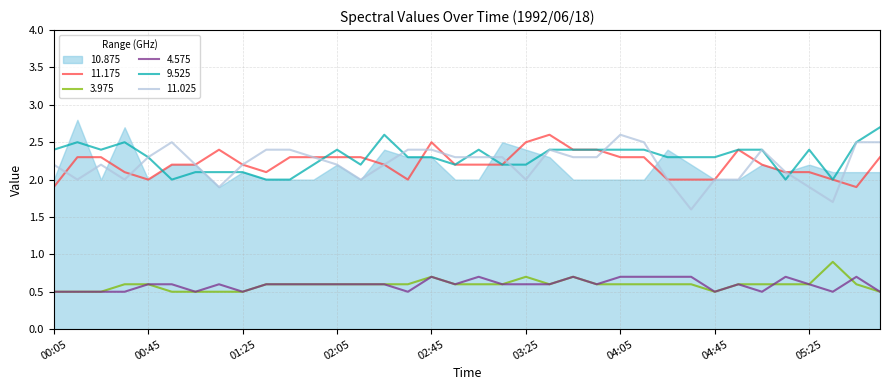

True or false: 4.575 and 11.025 intersect in this chart.

False